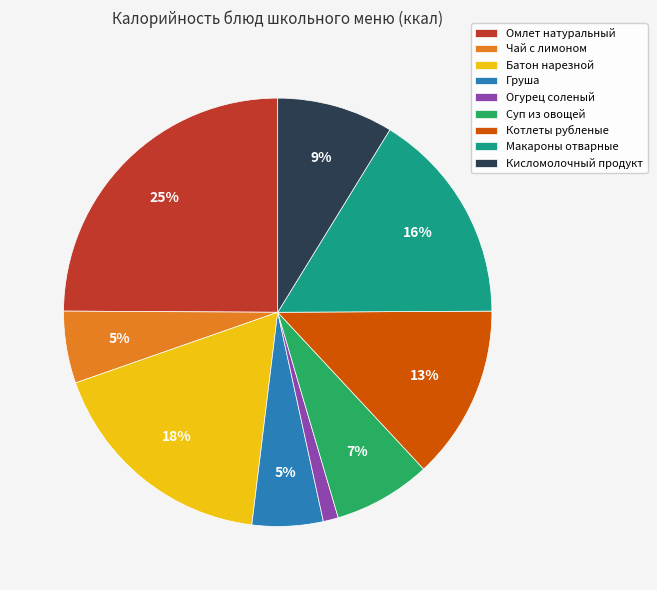

Count the number of slices in the pie.

9